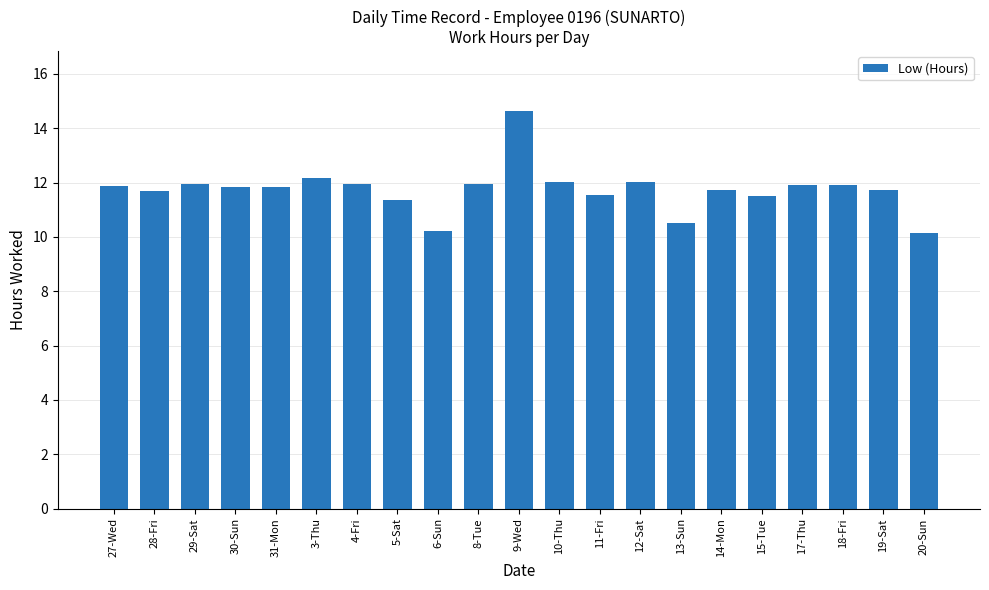

How many bars are there in total?

21